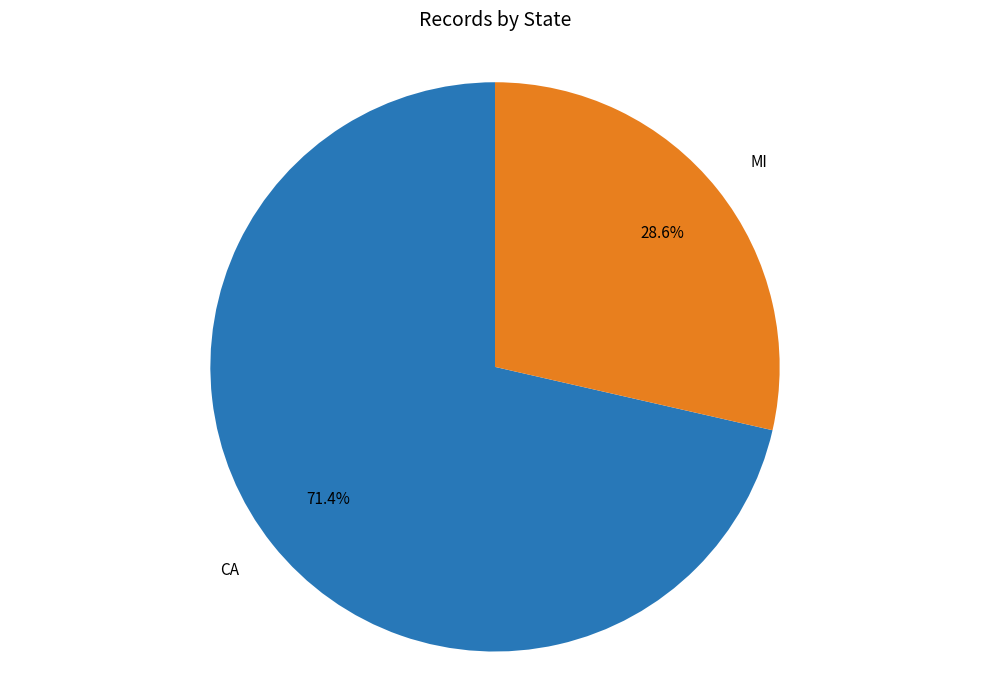

Is the sum of MI and CA greater than half?

Yes